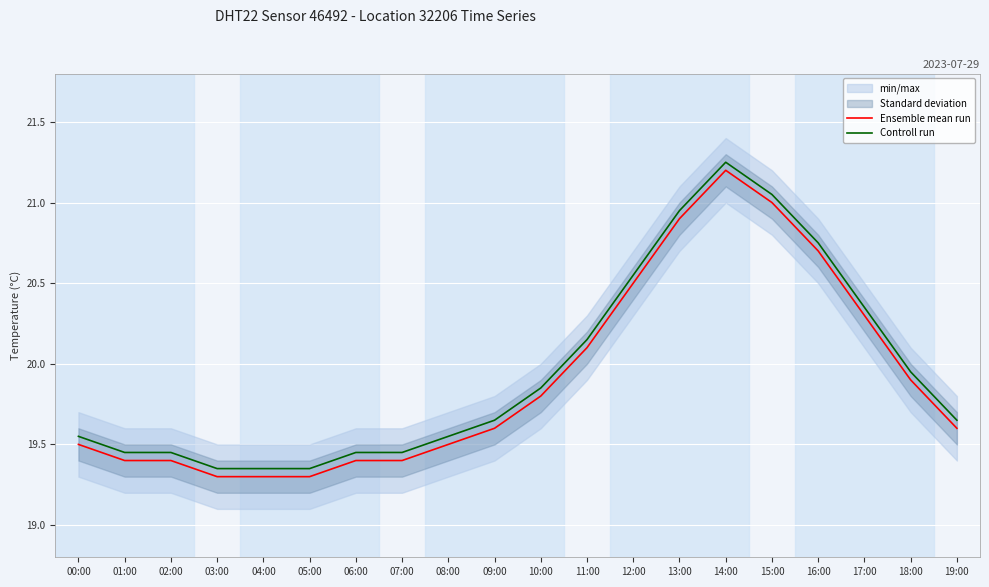

What is the sum of all Ensemble mean run values?

398.1